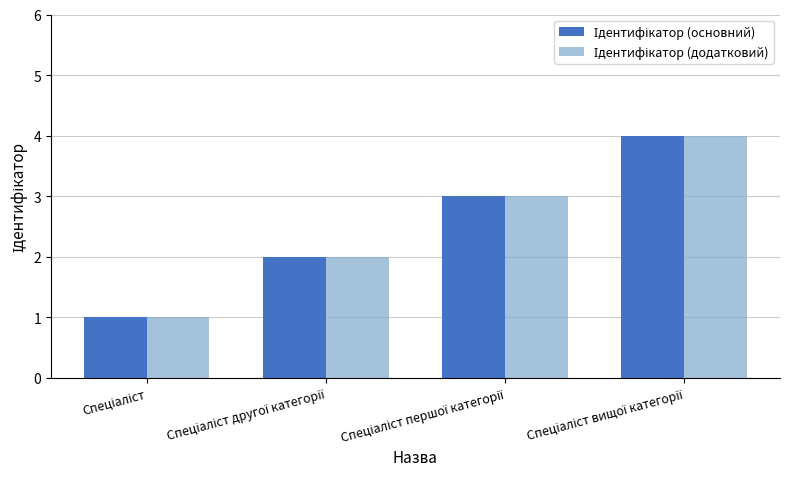

How many distinct data groups are displayed?

2